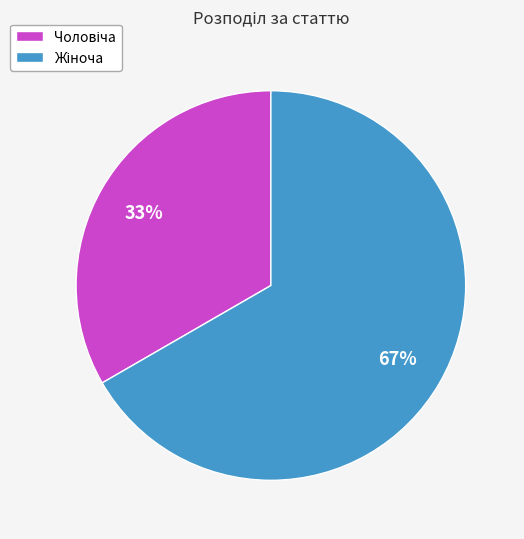

To the nearest percent, what is the average slice percentage?

50%